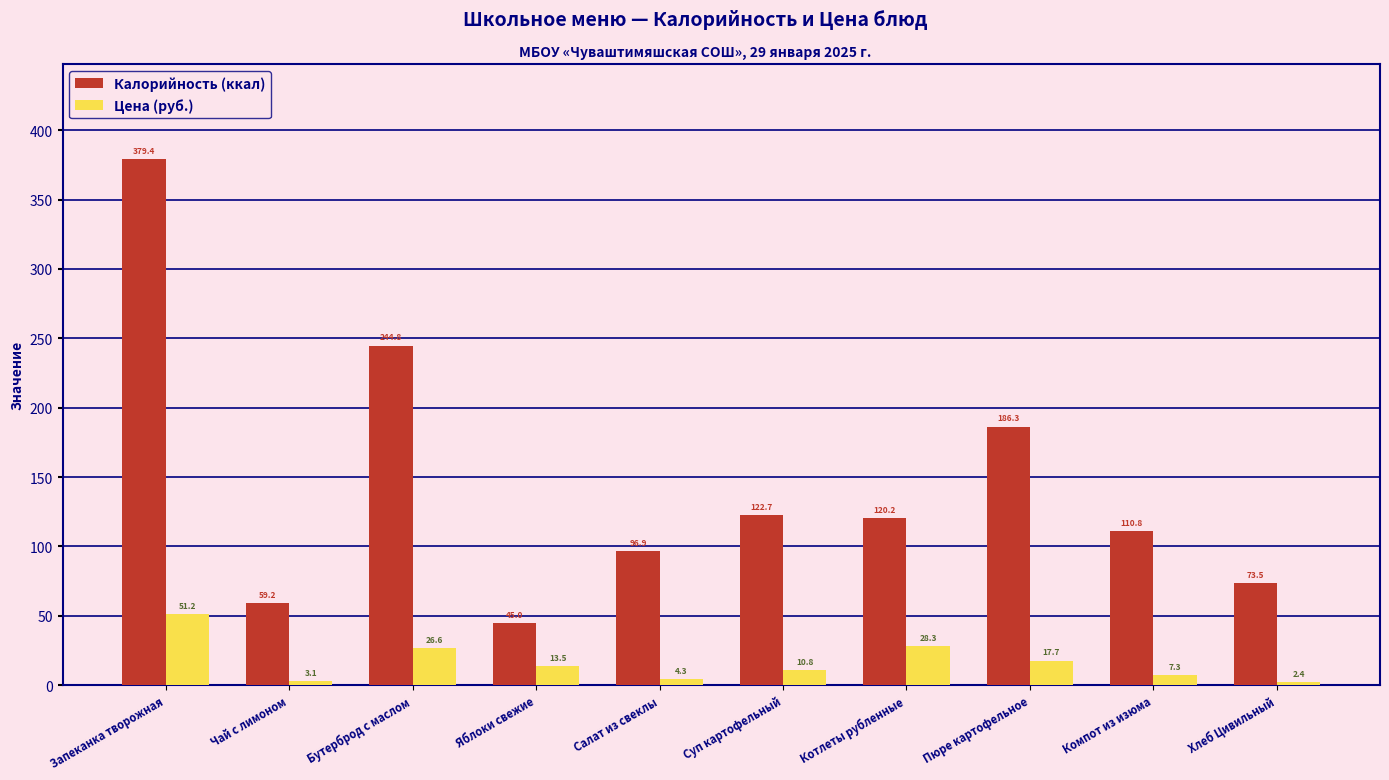

Is the value of Цена (руб.) at Чай с лимоном greater than the value of Калорийность (ккал) at Чай с лимоном?

No